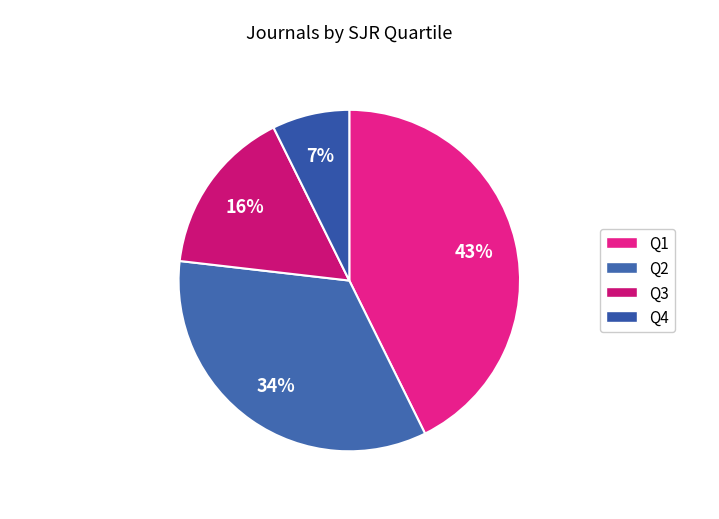

Is the sum of Q4 and Q2 greater than half?

No